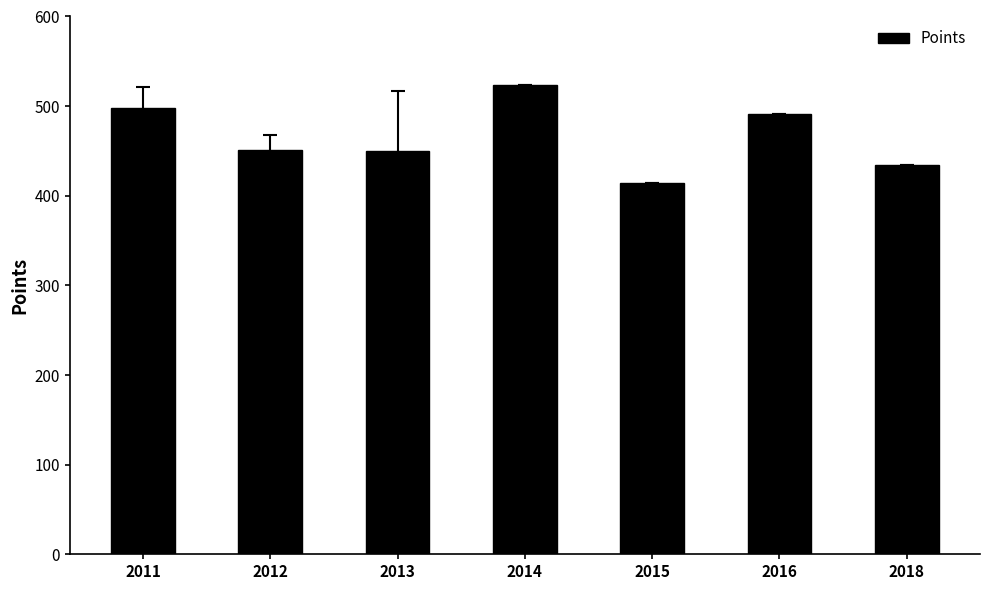

The value at 2015 is 414.3. True or false?

True